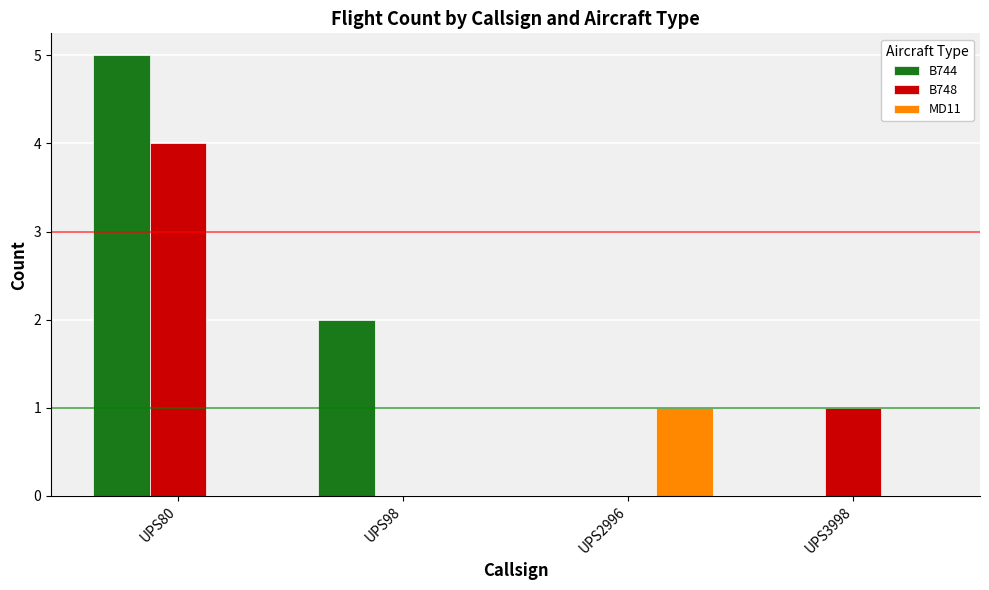

Reading left to right, what are all the values shown in this chart?

B744: UPS80=5	UPS98=2	UPS2996=0	UPS3998=0
B748: UPS80=4	UPS98=0	UPS2996=0	UPS3998=1
MD11: UPS80=0	UPS98=0	UPS2996=1	UPS3998=0